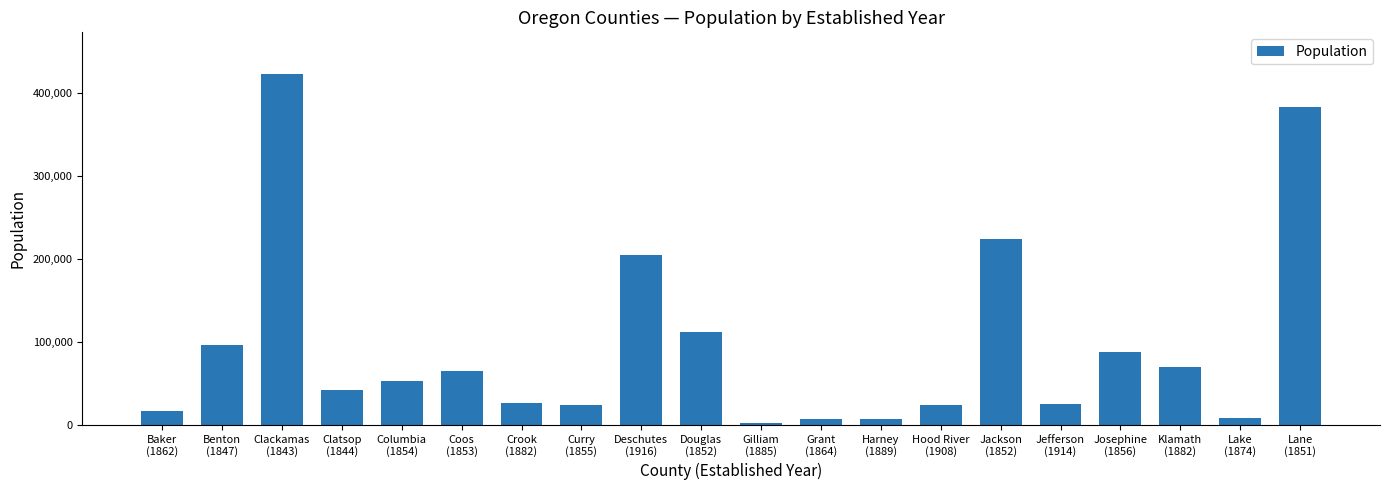

What is the sum of all values?

1901171